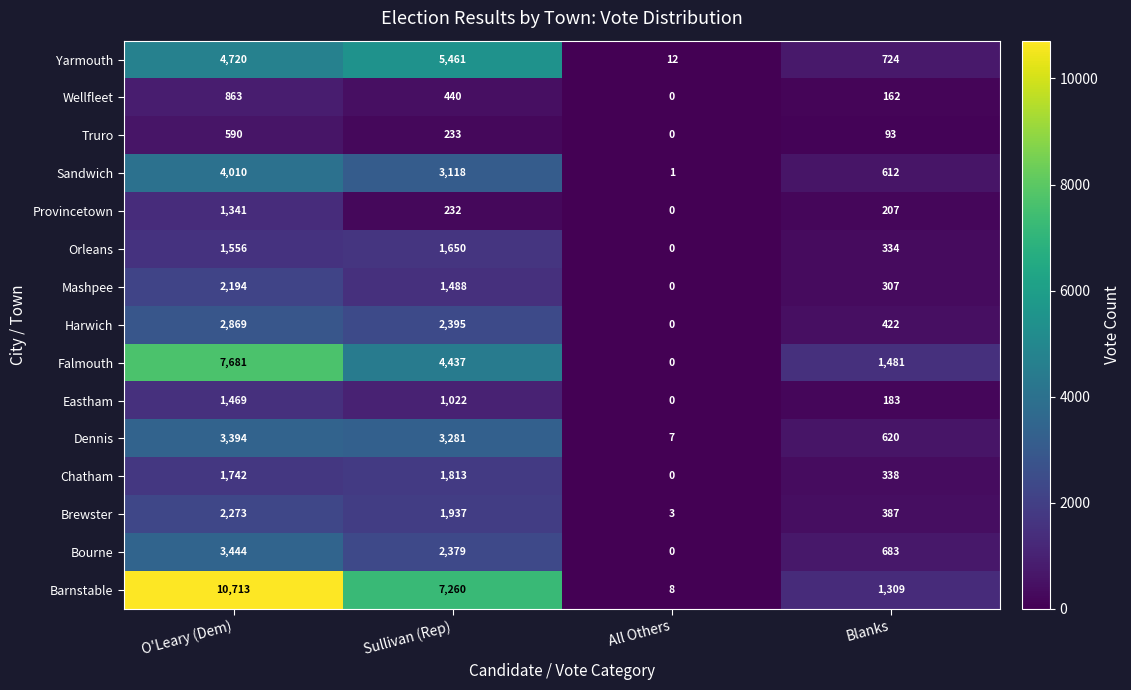

At which category does the chart reach its minimum across all series?

All Others